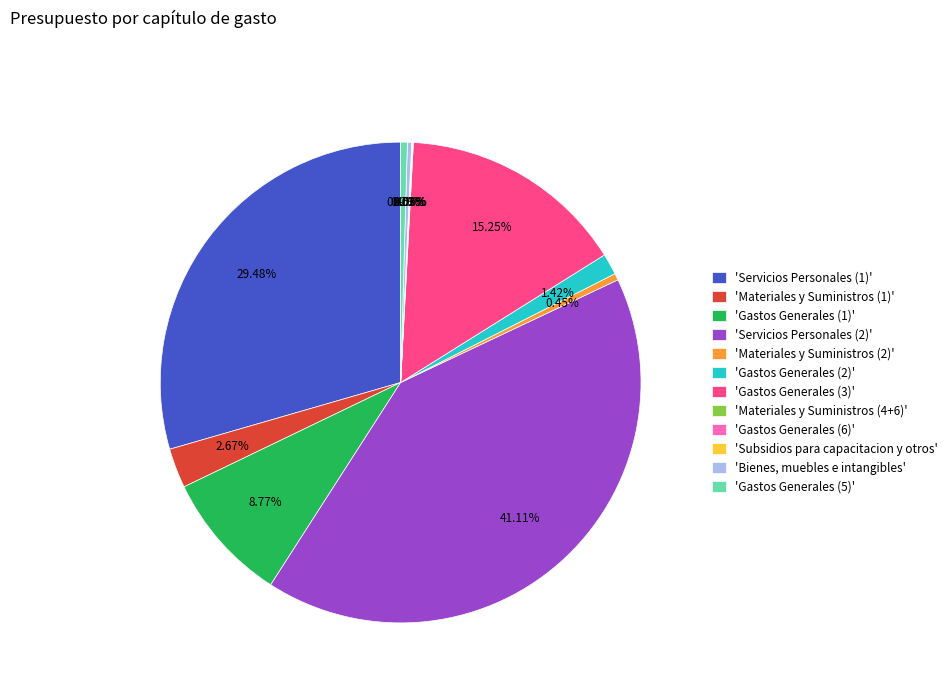

Between 'Bienes, muebles e intangibles' and 'Servicios Personales (2)', which is larger?

'Servicios Personales (2)'